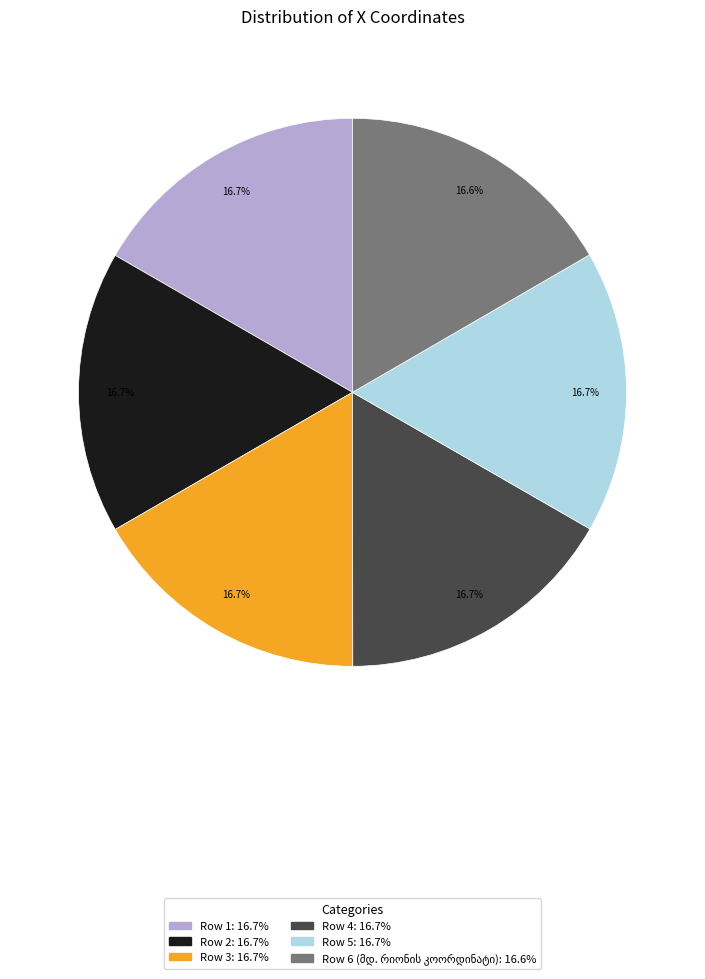

What is the ratio of the value at Row 1 to the value at Row 2?

1.0